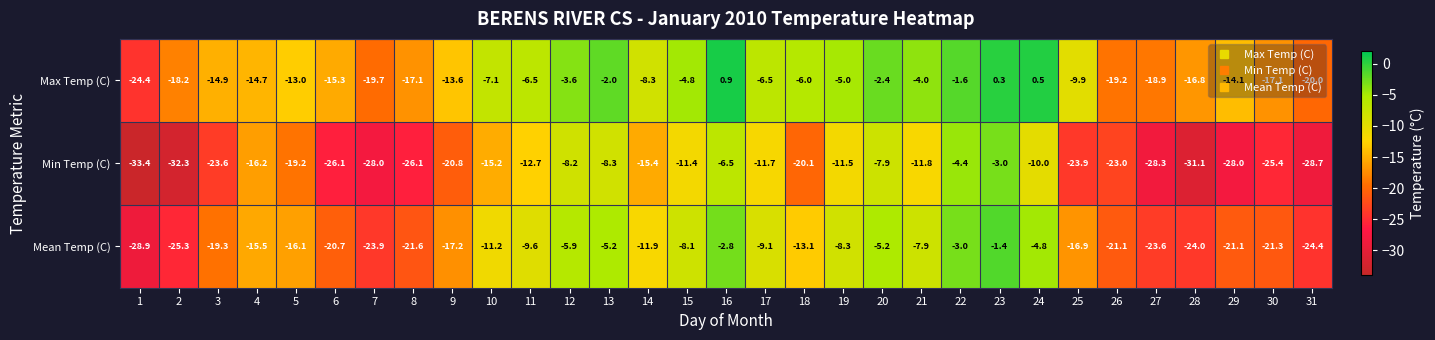

List the series in order of their peak value, highest first.

Max Temp (C), Mean Temp (C), Min Temp (C)